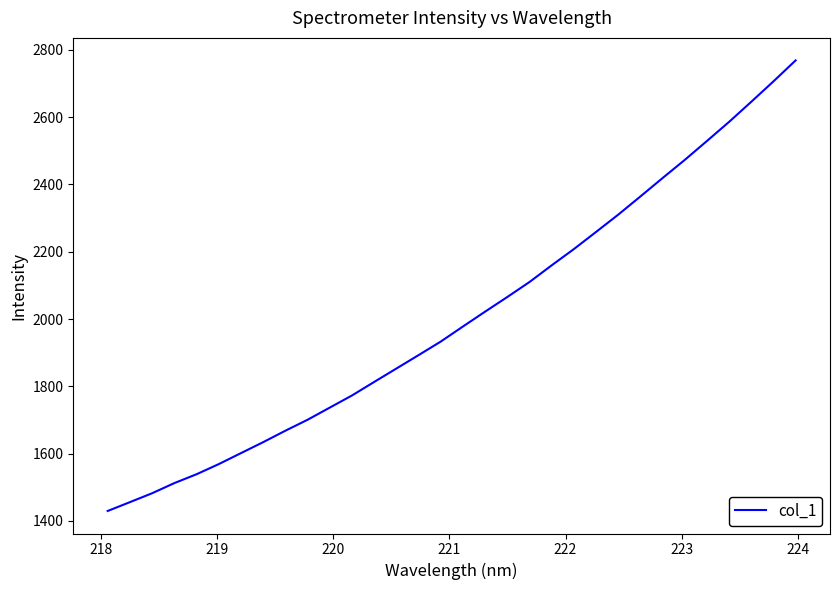

How many lines are shown in the chart?

1